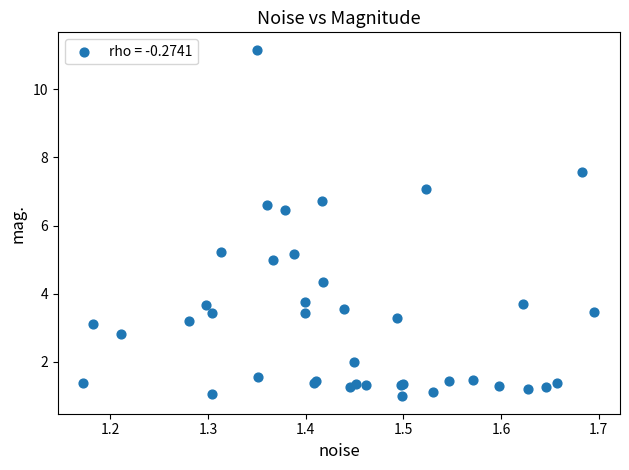

What Y value in the scatter plot is closest to 6?

6.5